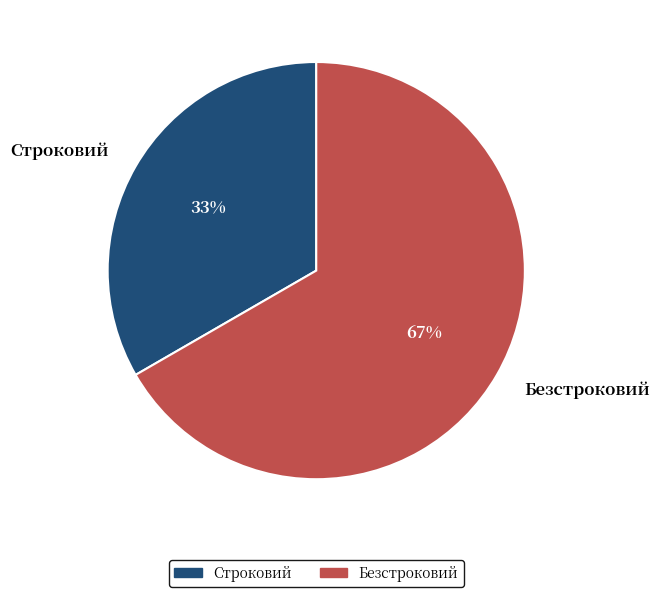

True or false: Безстроковий accounts for 67% of the total.

True